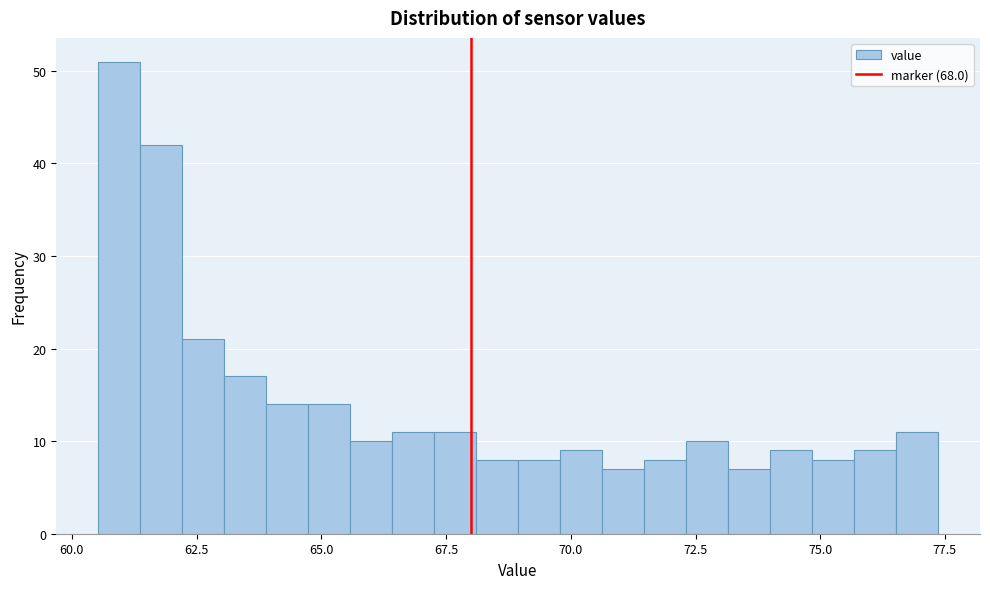

Around what value on the x-axis is the tallest bar? Give the approximate position of its centre, as read against the axis.

61.0